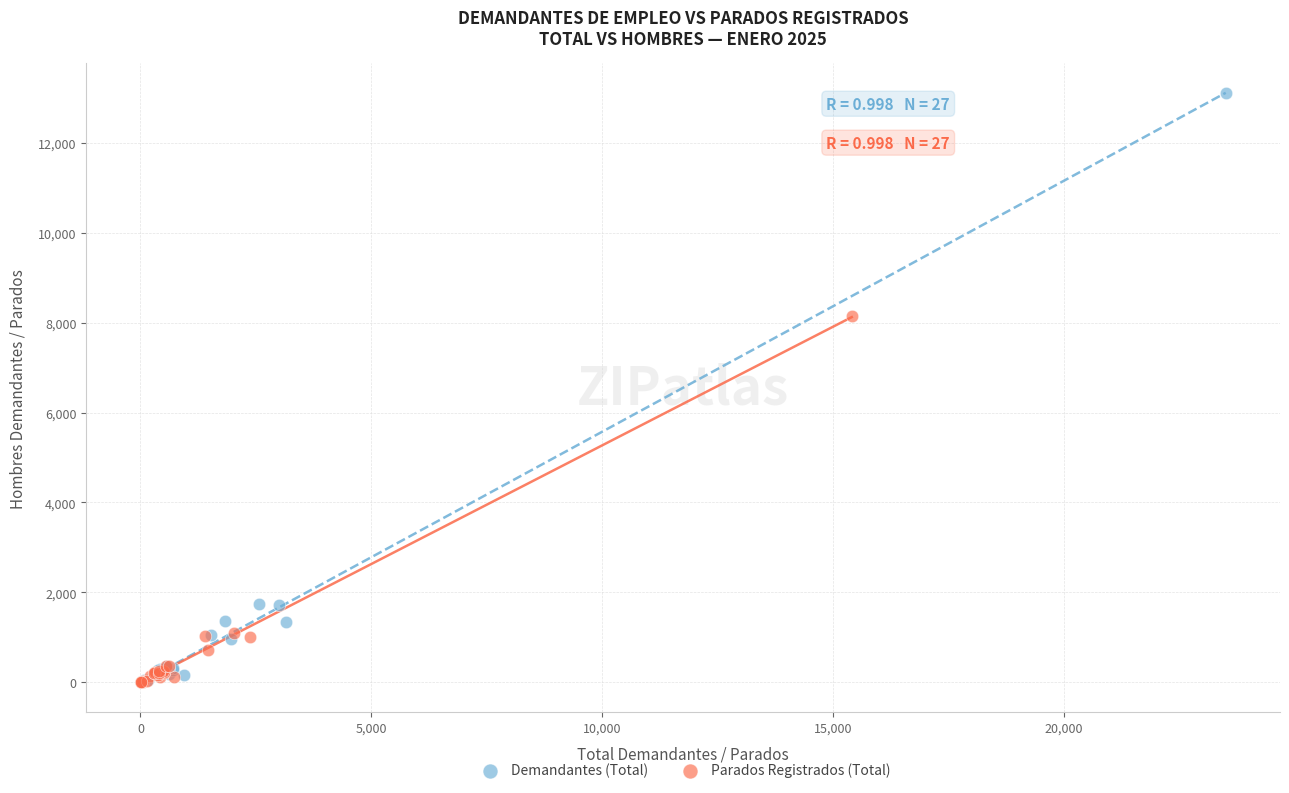

Which series contains the highest Y value?

Demandantes (Total)